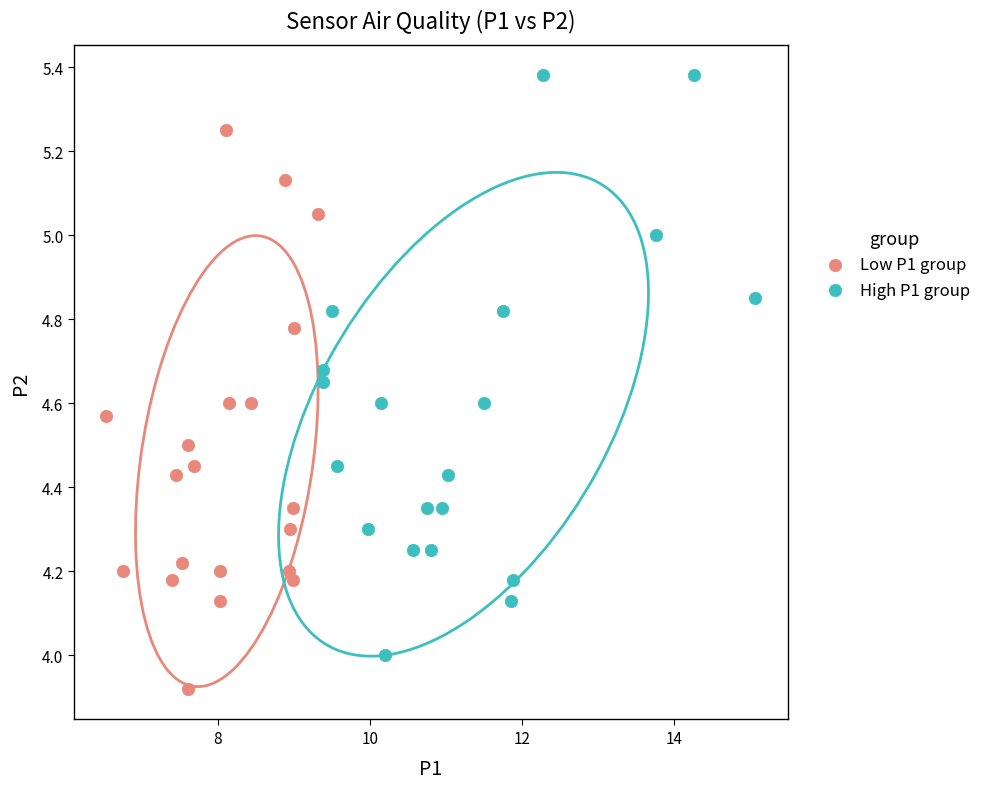

What are all the series names shown in the legend?

Low P1 group, High P1 group